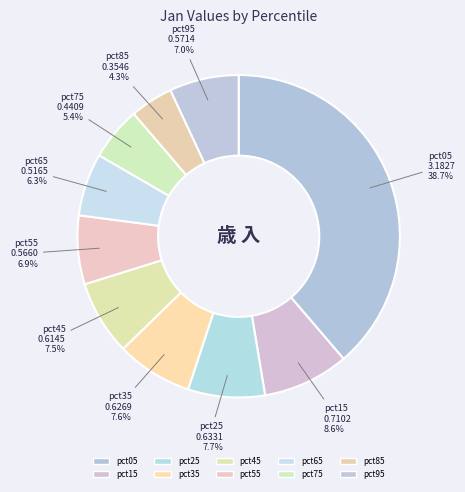

Between pct85 and pct35, which is larger?

pct35